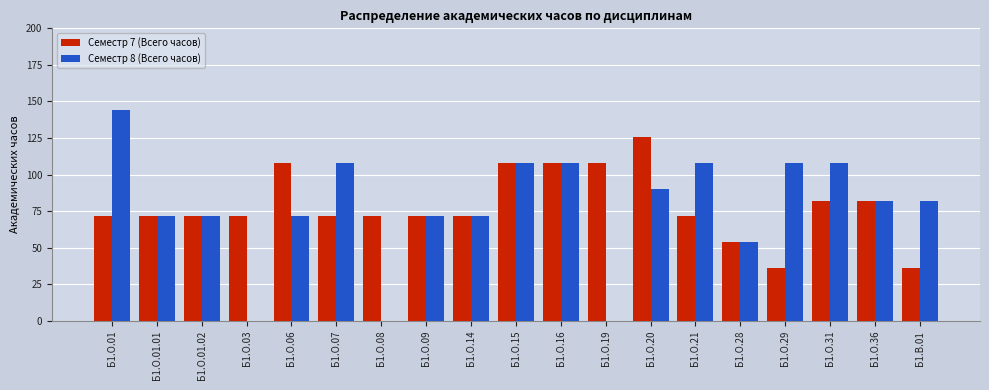

True or false: Семестр 7 (Всего часов) has a value of 140 at Б1.О.31.

False